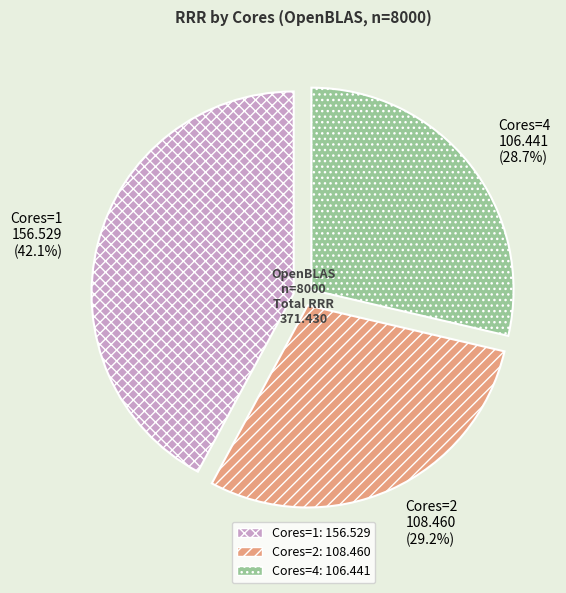

Which slice is the smallest?

Cores=4 106.441 (28.7%)